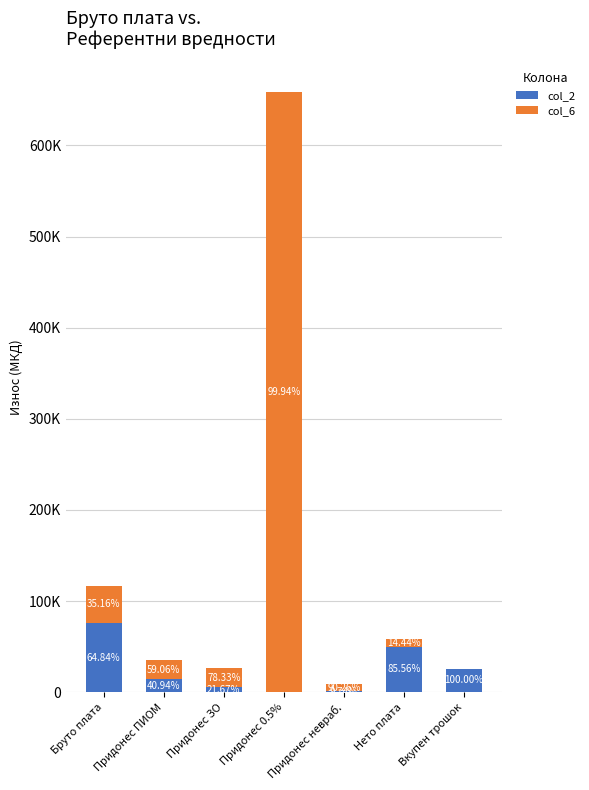

What is the label of the 6th bar from the left?

Нето плата